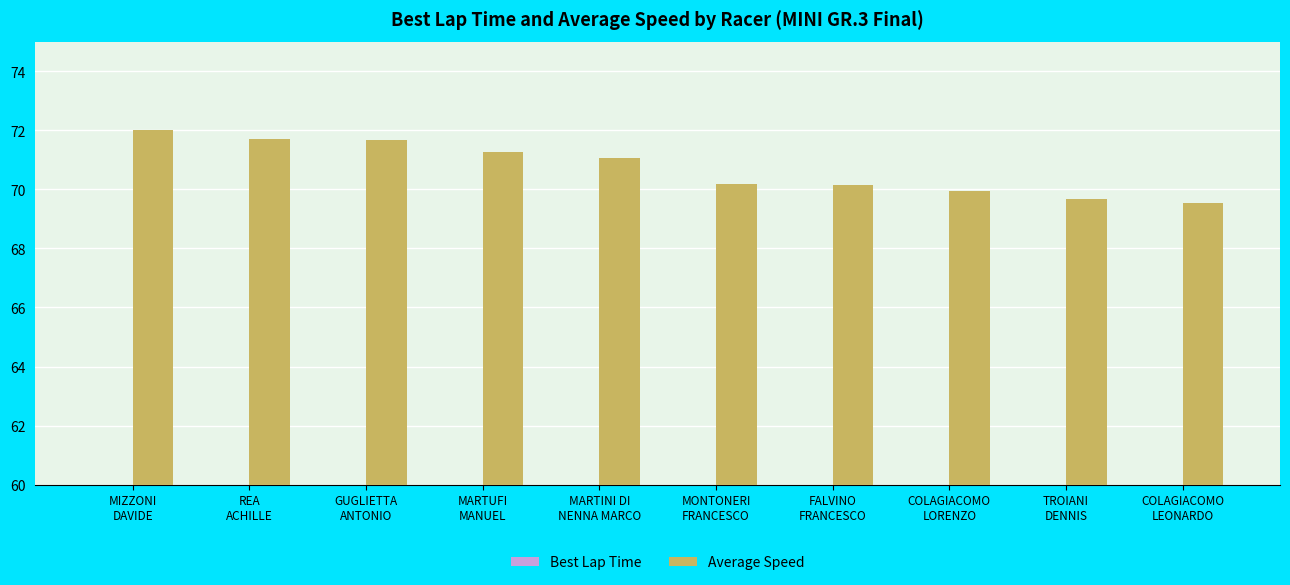

Is the value of Average Speed at TROIANI
DENNIS greater than the value of Best Lap Time at COLAGIACOMO
LORENZO?

Yes